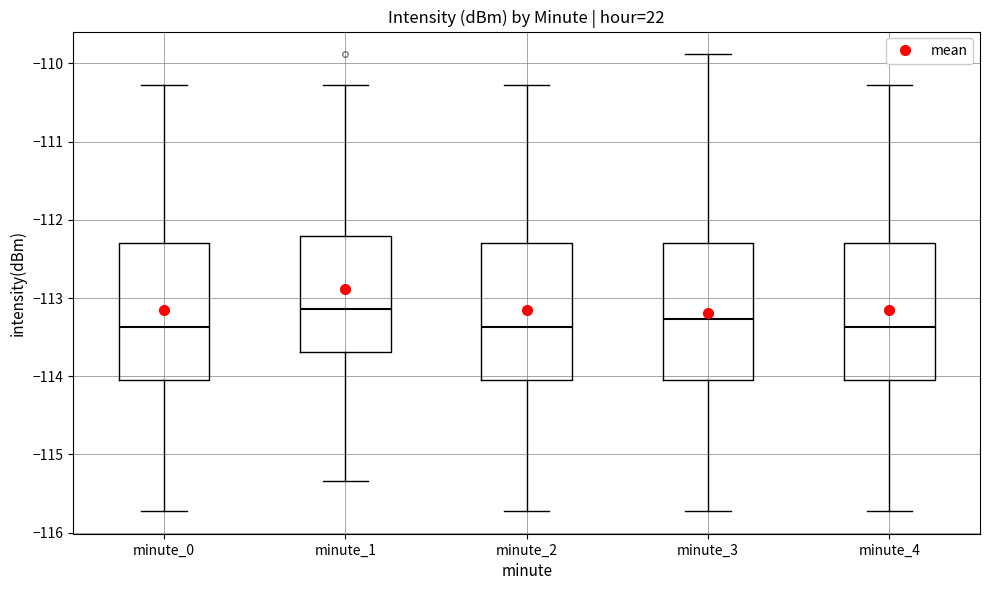

Where does the lower whisker of the box for minute_3 end on the y-axis? The values are not printed on the chart, so give them approximately, as read against the axis.

-115.7